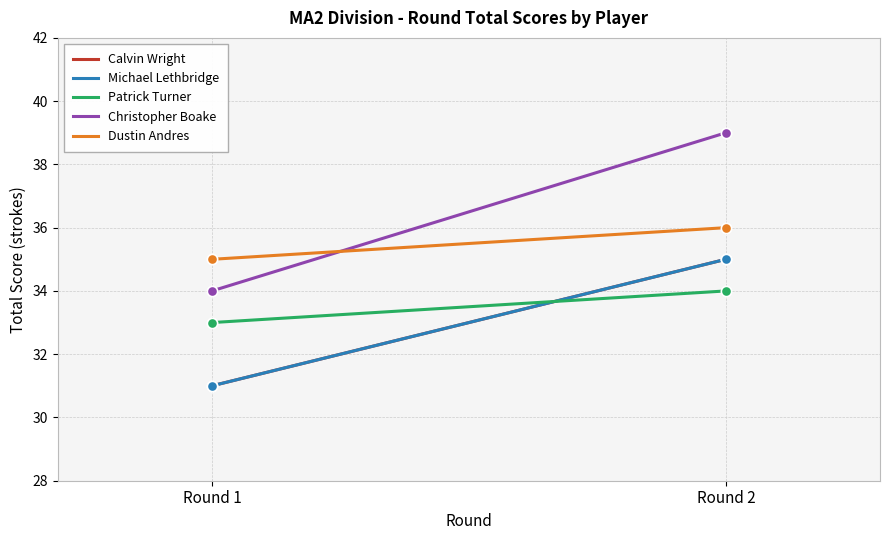

What are all the series names shown in the legend?

Calvin Wright, Michael Lethbridge, Patrick Turner, Christopher Boake, Dustin Andres